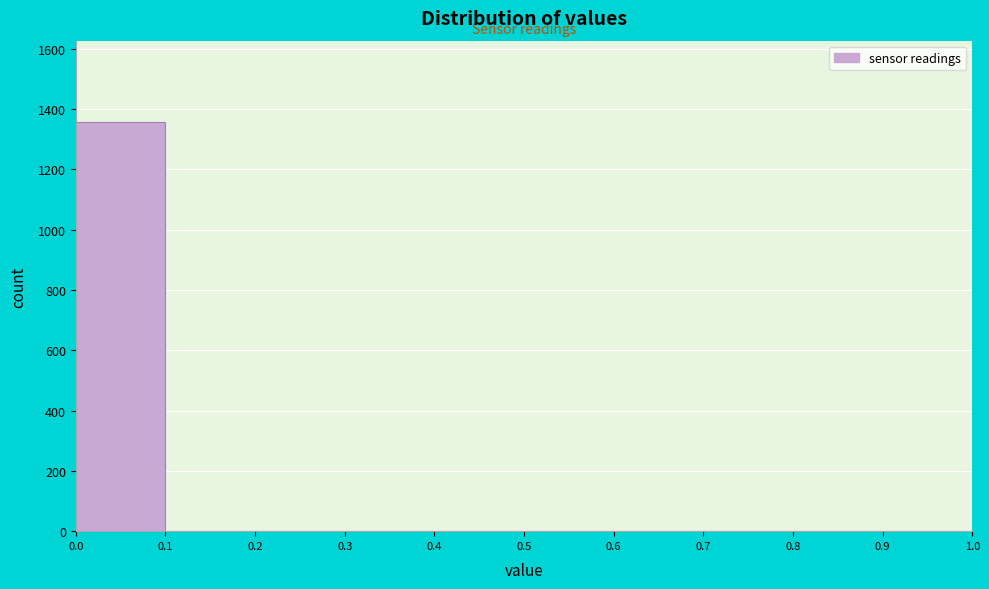

Over which range of the x-axis is the bar tallest?

0.0 to 0.1